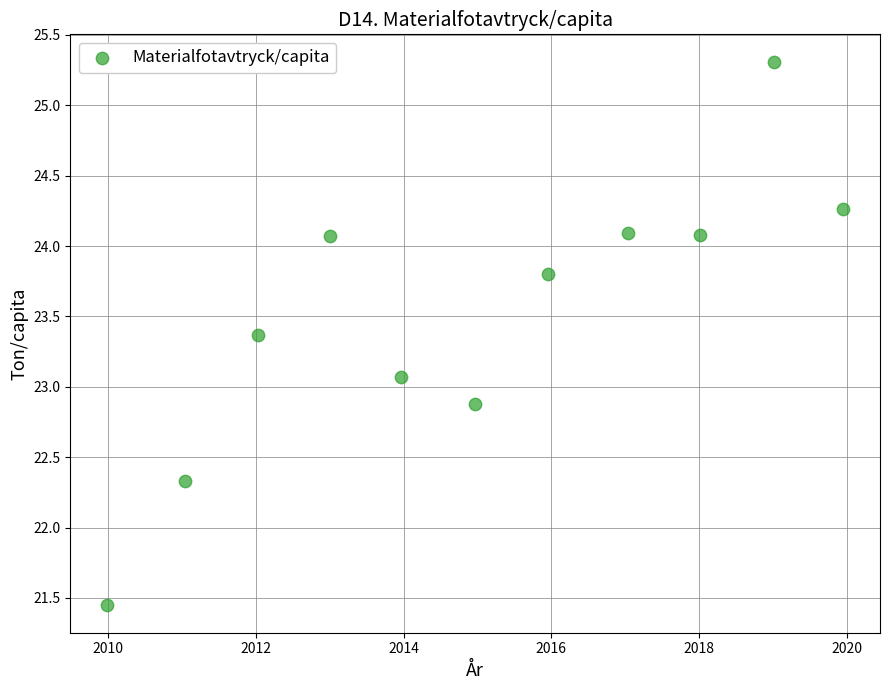

What is the average X value?

2015.0